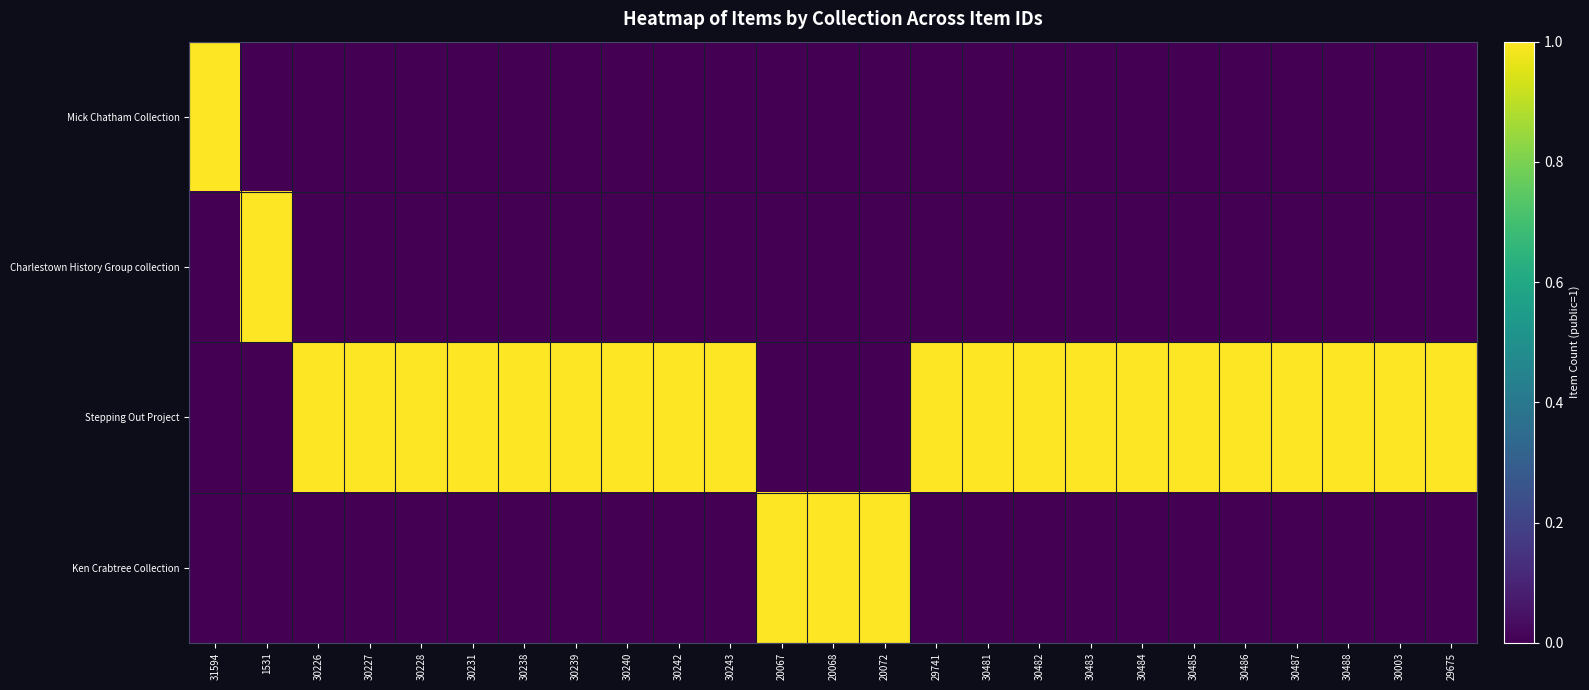

Reading right to left, list all the values displayed in this chart.

Mick Chatham Collection: 29675=0	30003=0	30488=0	30487=0	30486=0	30485=0	30484=0	30483=0	30482=0	30481=0	29741=0	20072=0	20068=0	20067=0	30243=0	30242=0	30240=0	30239=0	30238=0	30231=0	30228=0	30227=0	30226=0	1531=0	31594=1
Charlestown History Group collection: 29675=0	30003=0	30488=0	30487=0	30486=0	30485=0	30484=0	30483=0	30482=0	30481=0	29741=0	20072=0	20068=0	20067=0	30243=0	30242=0	30240=0	30239=0	30238=0	30231=0	30228=0	30227=0	30226=0	1531=1	31594=0
Stepping Out Project: 29675=1	30003=1	30488=1	30487=1	30486=1	30485=1	30484=1	30483=1	30482=1	30481=1	29741=1	20072=0	20068=0	20067=0	30243=1	30242=1	30240=1	30239=1	30238=1	30231=1	30228=1	30227=1	30226=1	1531=0	31594=0
Ken Crabtree Collection: 29675=0	30003=0	30488=0	30487=0	30486=0	30485=0	30484=0	30483=0	30482=0	30481=0	29741=0	20072=1	20068=1	20067=1	30243=0	30242=0	30240=0	30239=0	30238=0	30231=0	30228=0	30227=0	30226=0	1531=0	31594=0